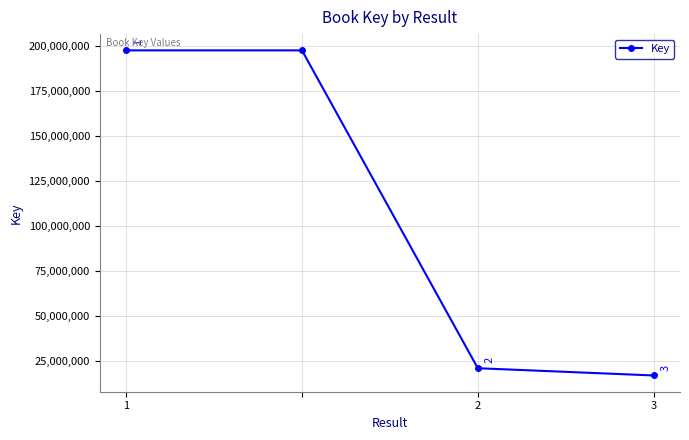

Reading left to right, extract all data points from this chart.

197496740	197496740	20907511	16878951